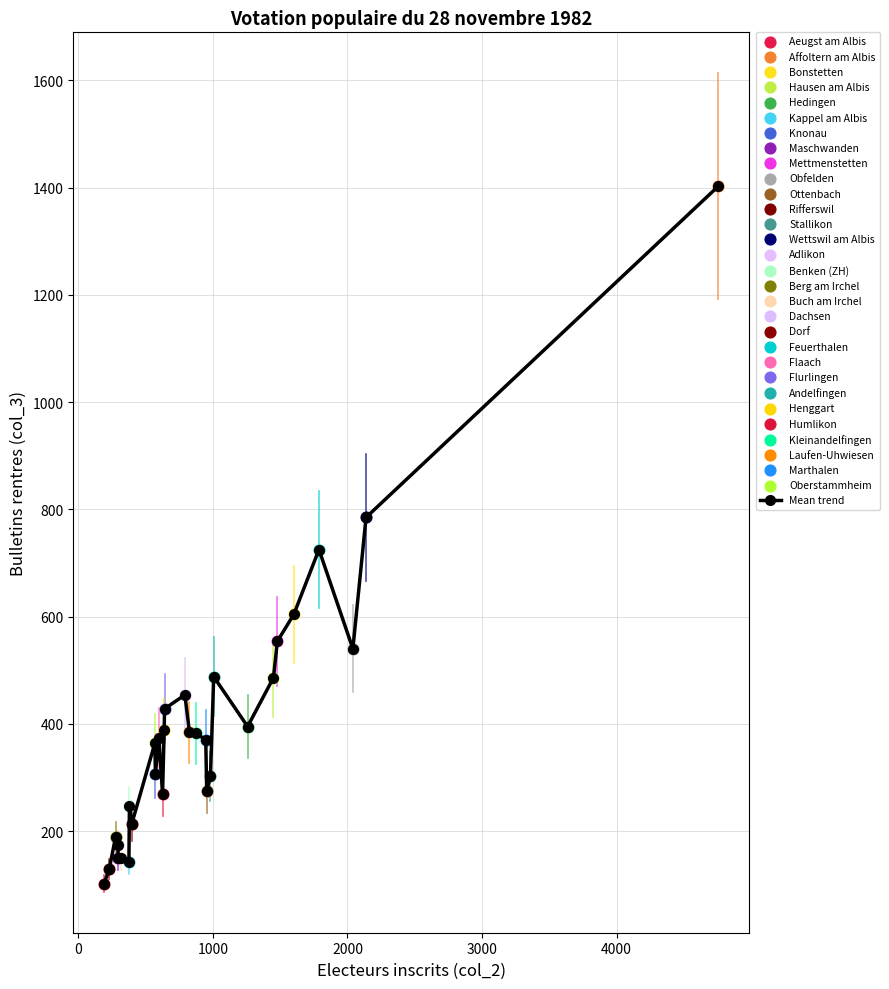

What is the maximum value shown in the chart?

1403